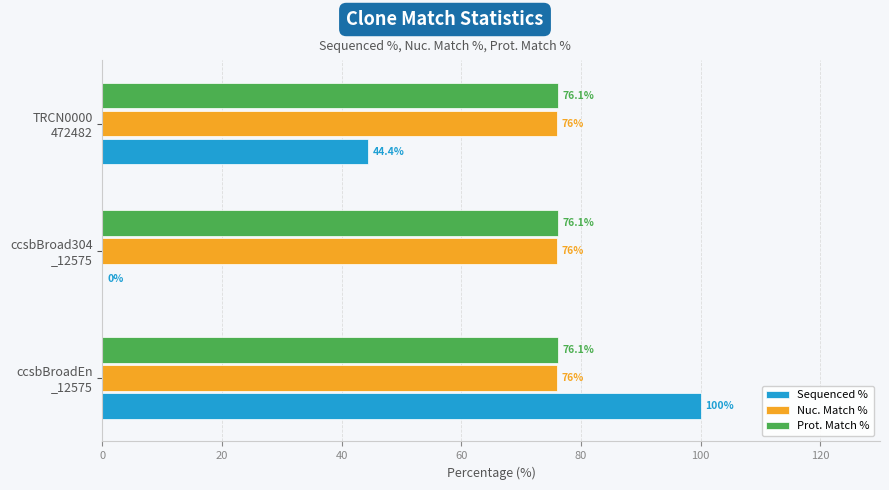

Which series has the largest total across all categories?

Prot. Match %